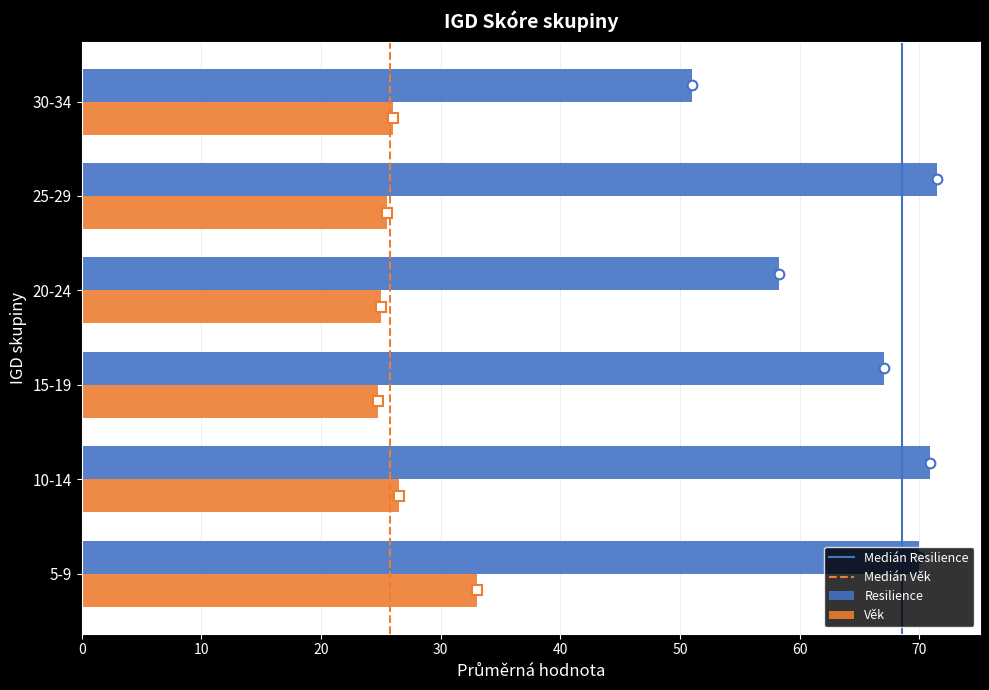

What is the sum of all Resilience values?

388.7